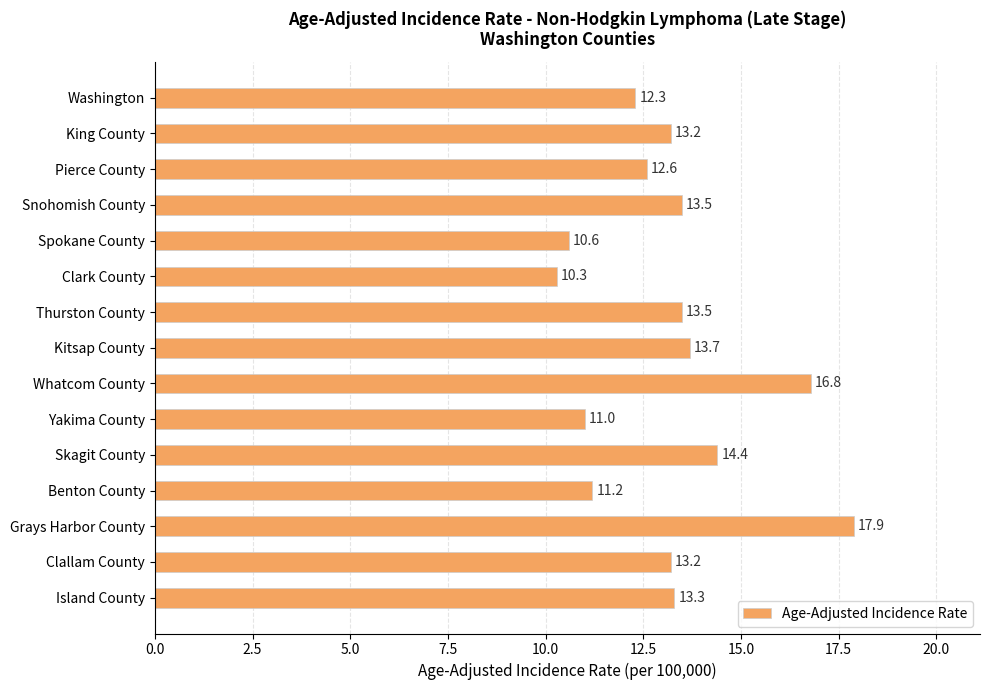

Reading bottom to top, list all the values displayed in this chart.

Island County=13.3	Clallam County=13.2	Grays Harbor County=17.9	Benton County=11.2	Skagit County=14.4	Yakima County=11.0	Whatcom County=16.8	Kitsap County=13.7	Thurston County=13.5	Clark County=10.3	Spokane County=10.6	Snohomish County=13.5	Pierce County=12.6	King County=13.2	Washington=12.3